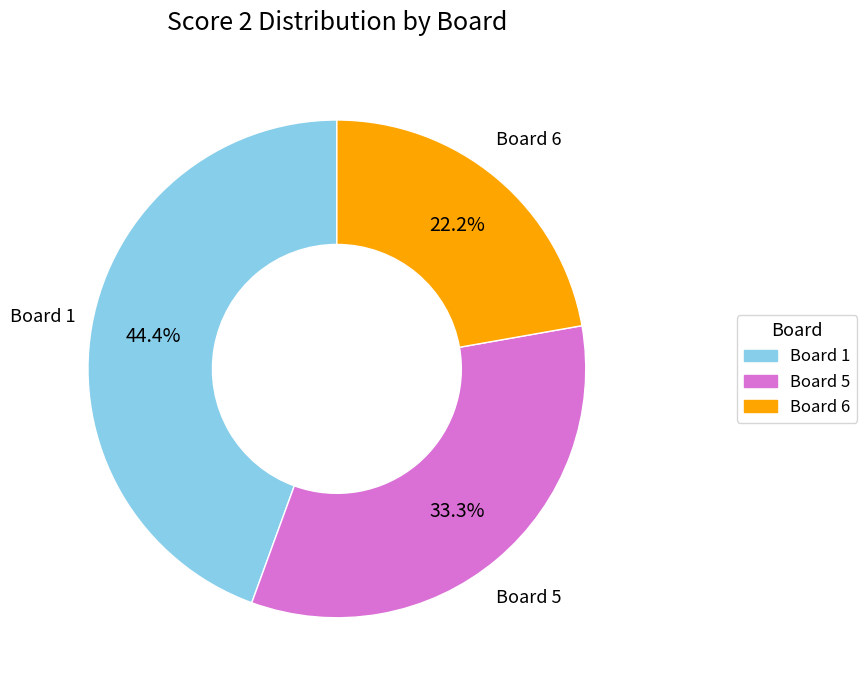

Is there any slice that represents more than half of the pie?

No